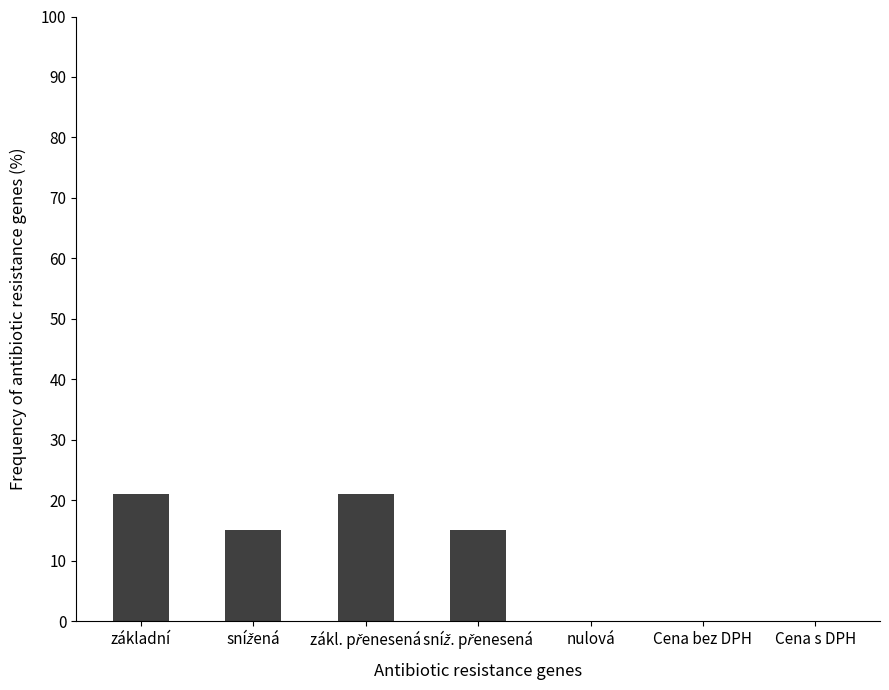

True or false: the data shows 27 at základní.

False